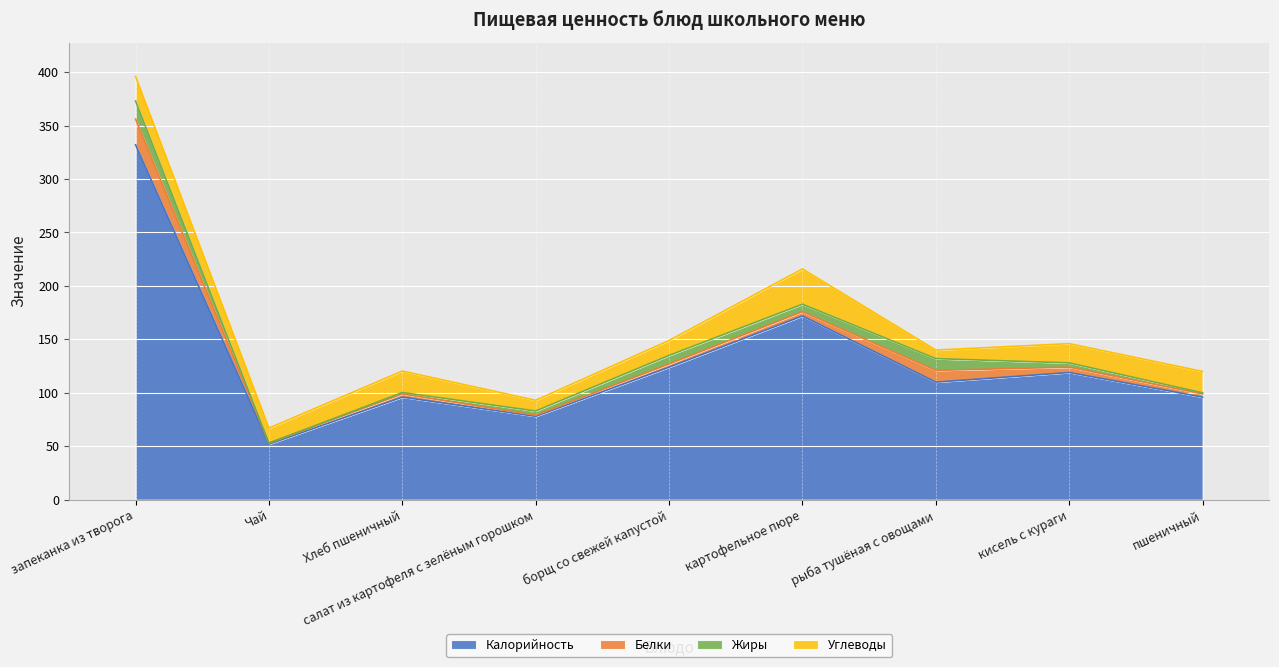

How many data points does each series have?

9